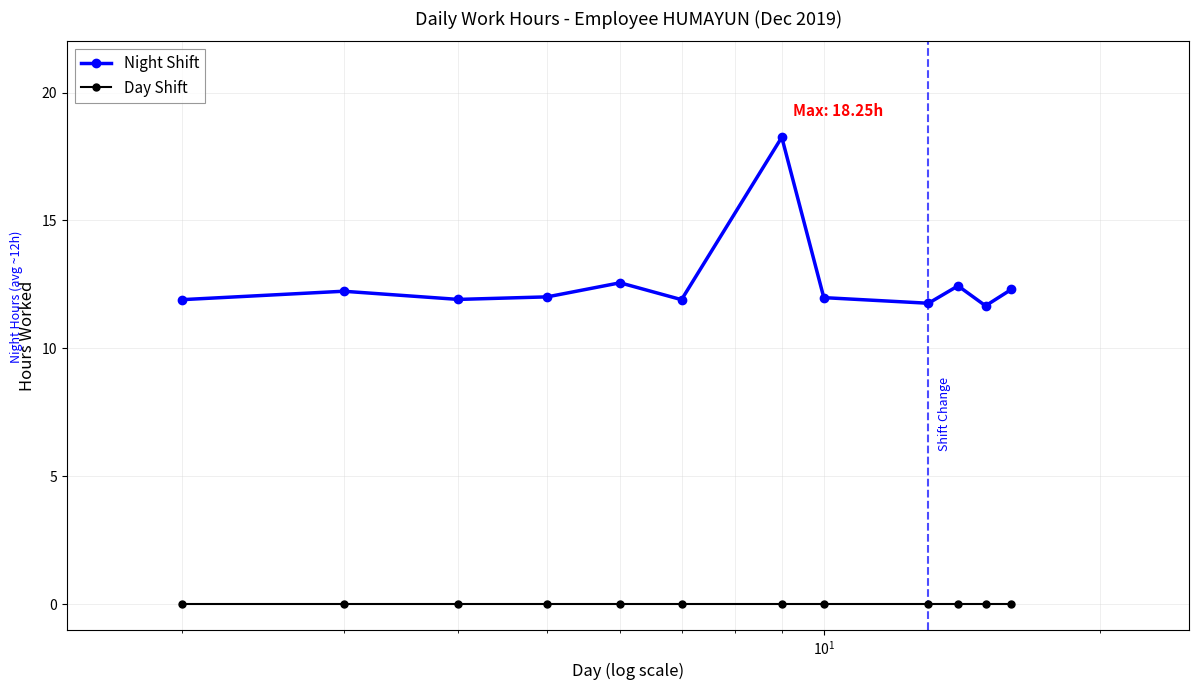

How many interior local valleys does the Night Shift series have?

4